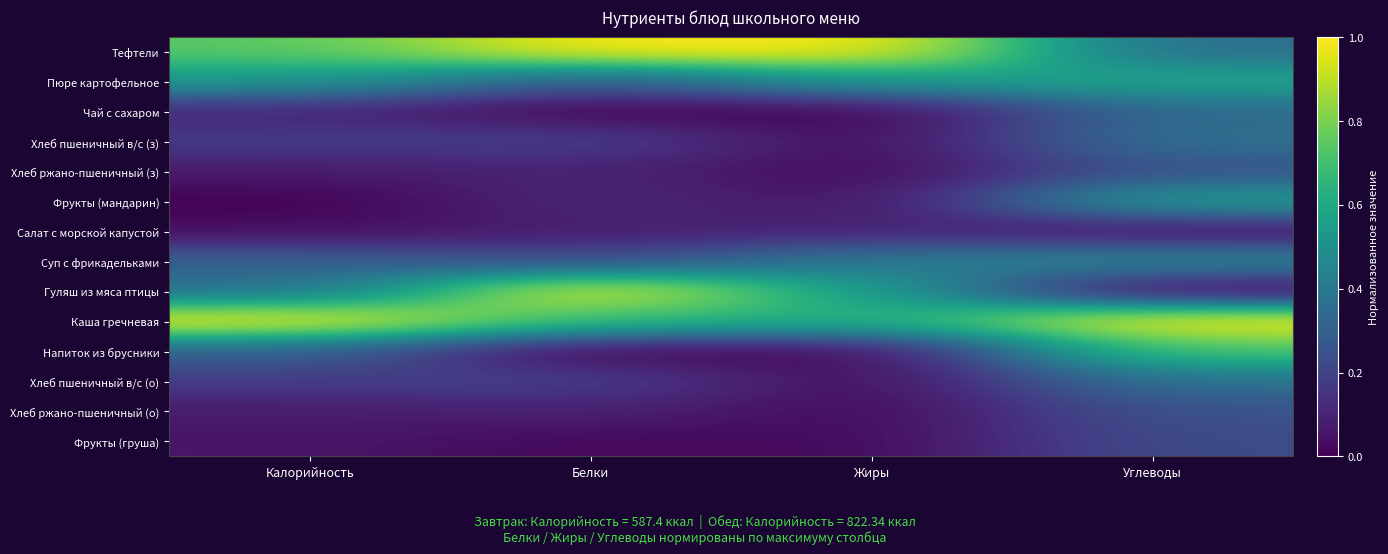

At how many categories does at least one series exceed 0?

4